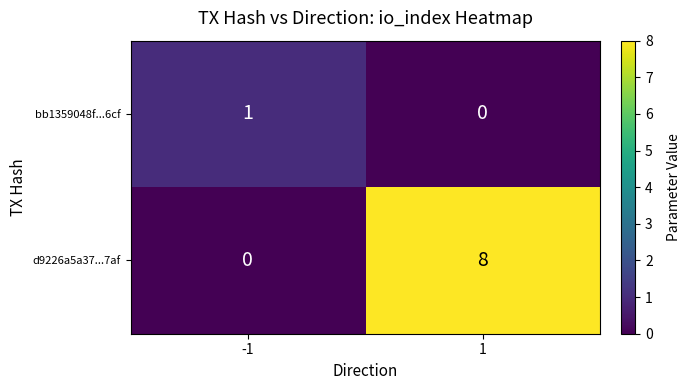

Which series has the largest range (max minus min)?

d9226a5a37...7af